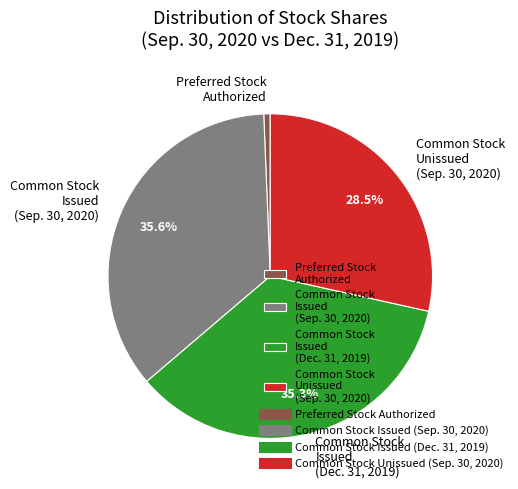

Combined, what portion of the pie is Common Stock Unissued (Sep. 30, 2020) and Common Stock Issued (Sep. 30, 2020)?

64.1%